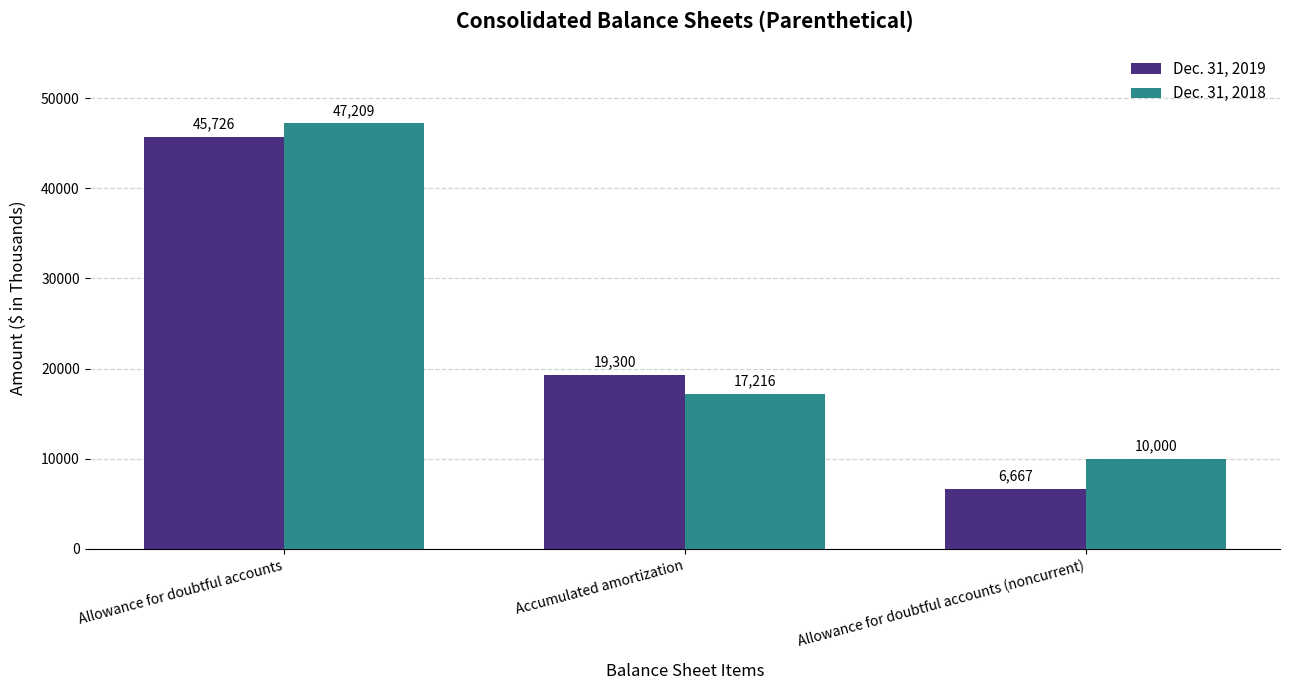

What is the difference between the second highest and minimum values in the Dec. 31, 2019 series?

12633